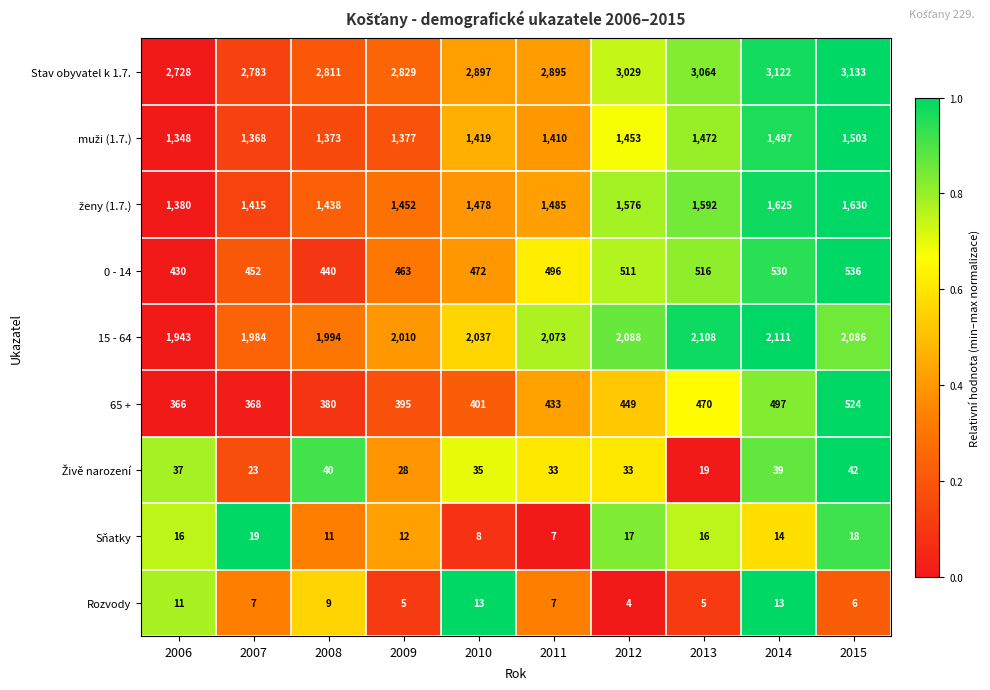

What value does the 65 + series have at 2006, to the nearest 5?

365